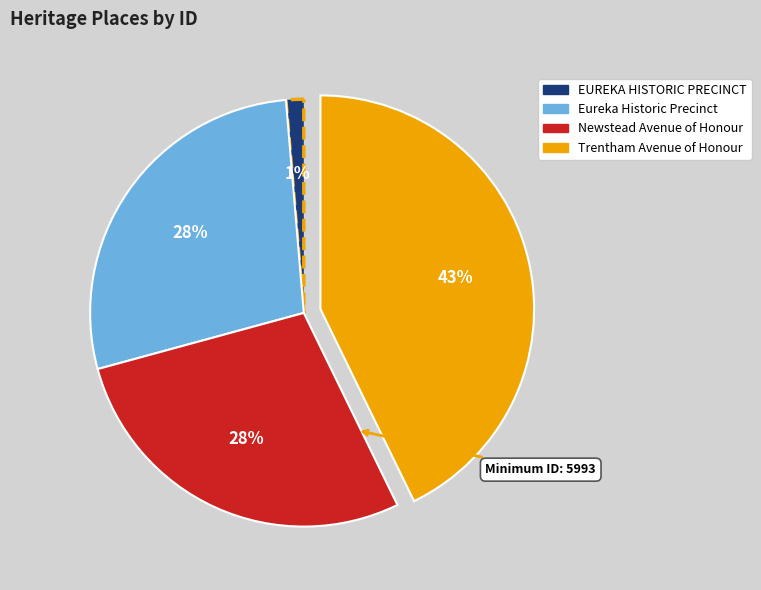

To the nearest percent, what is the average slice percentage?

25%